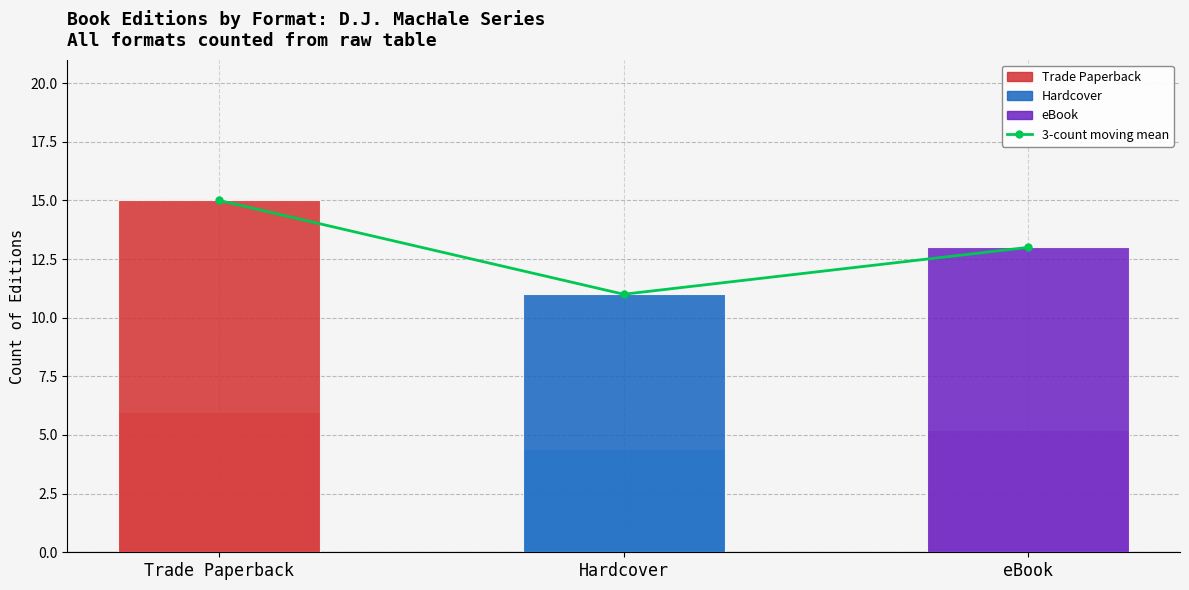

List the labels in order of value, largest first.

Trade Paperback, eBook, Hardcover